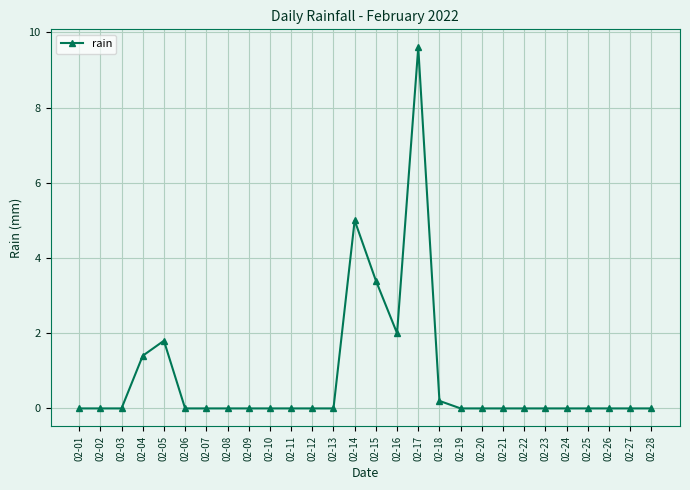

True or false: the data has more than 1 interior local peaks.

True